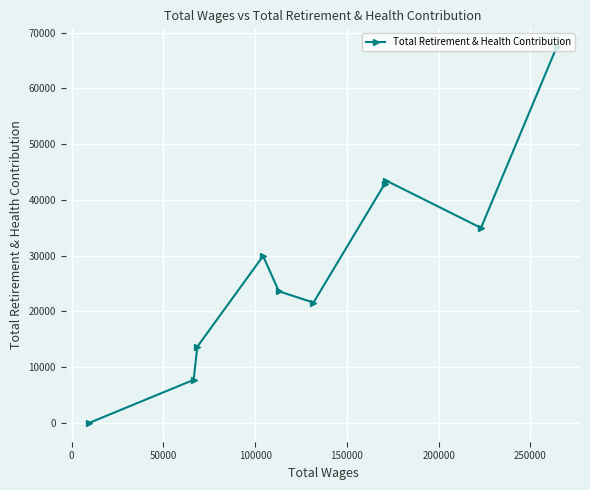

What is the maximum value shown in the chart?

67379